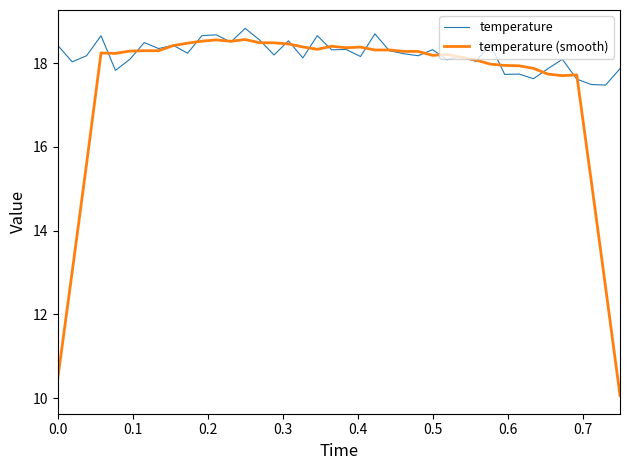

What are all the series names shown in the legend?

temperature, temperature (smooth)